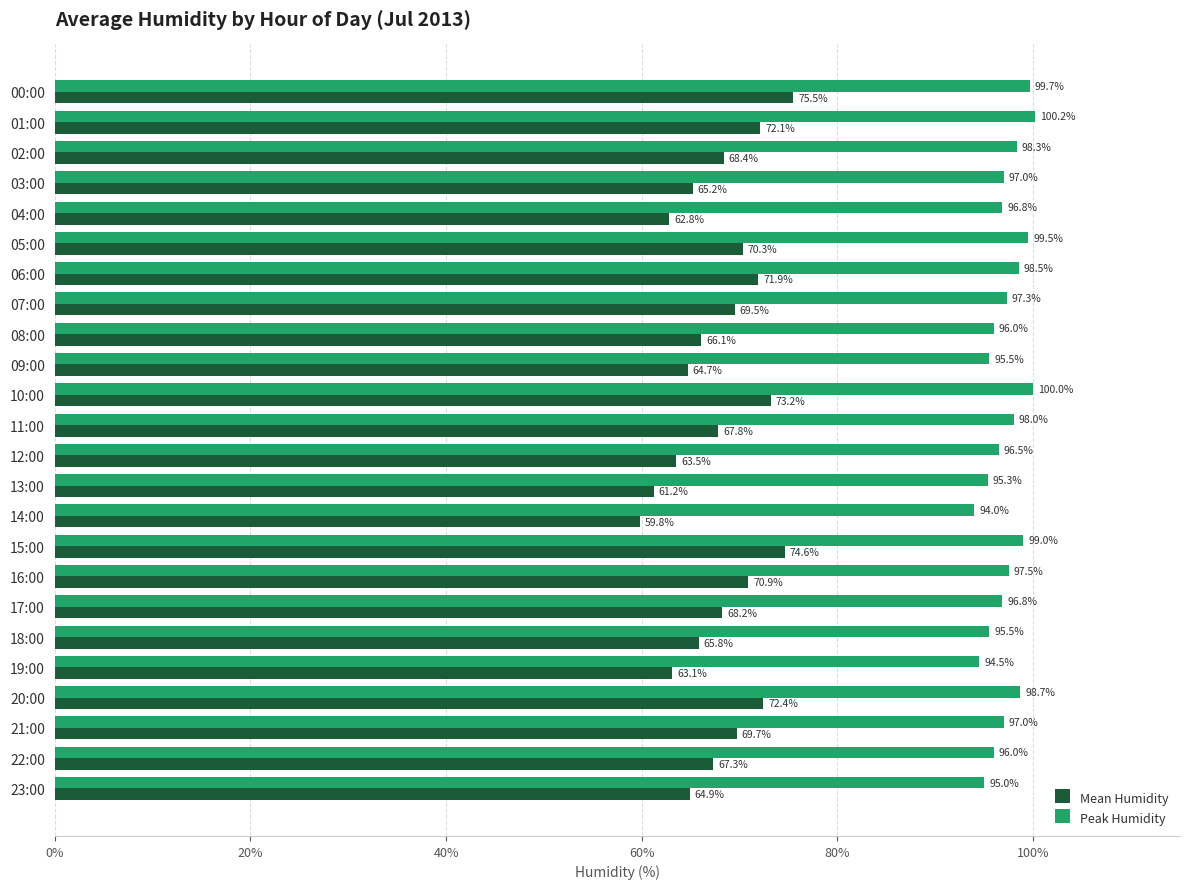

True or false: Mean Humidity has a value of 73.2 at 10:00.

True